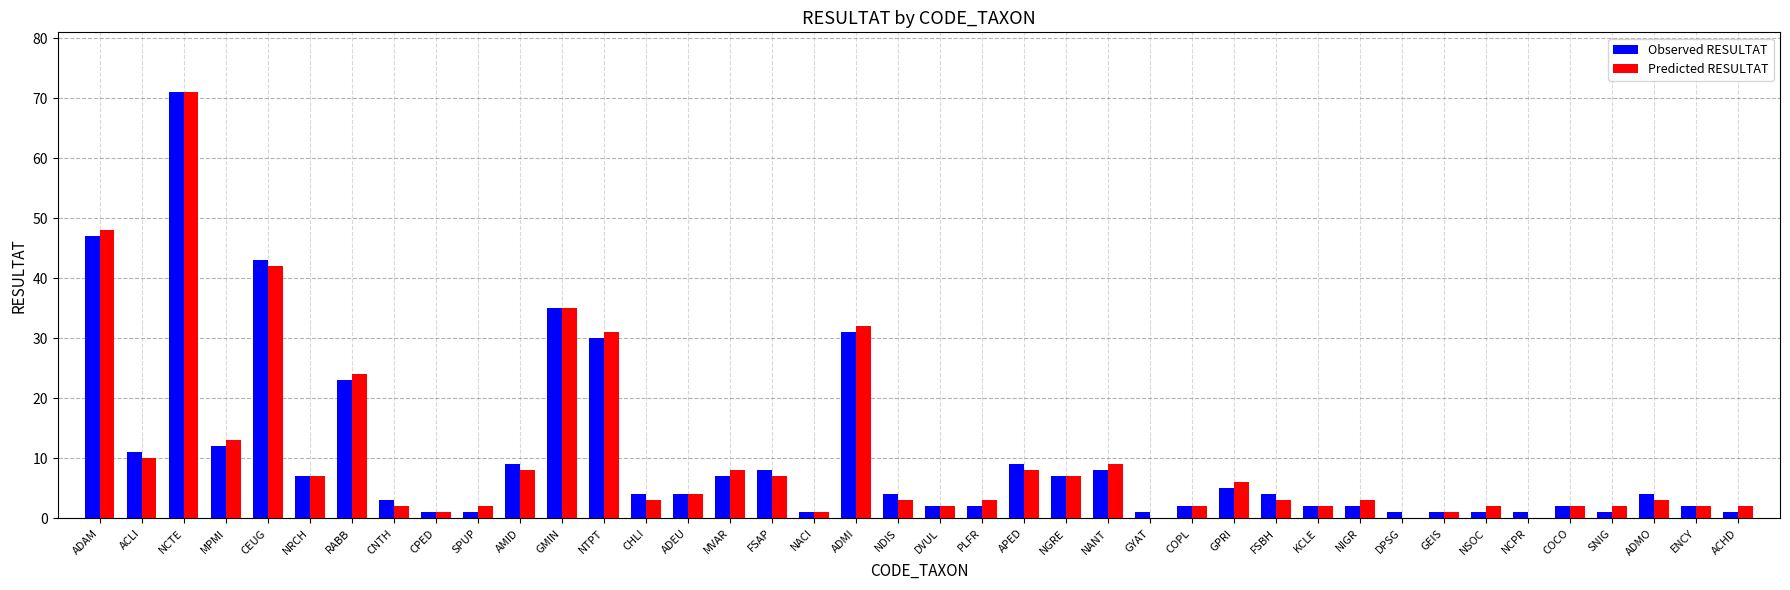

At which category is the sum across all series the highest?

NCTE